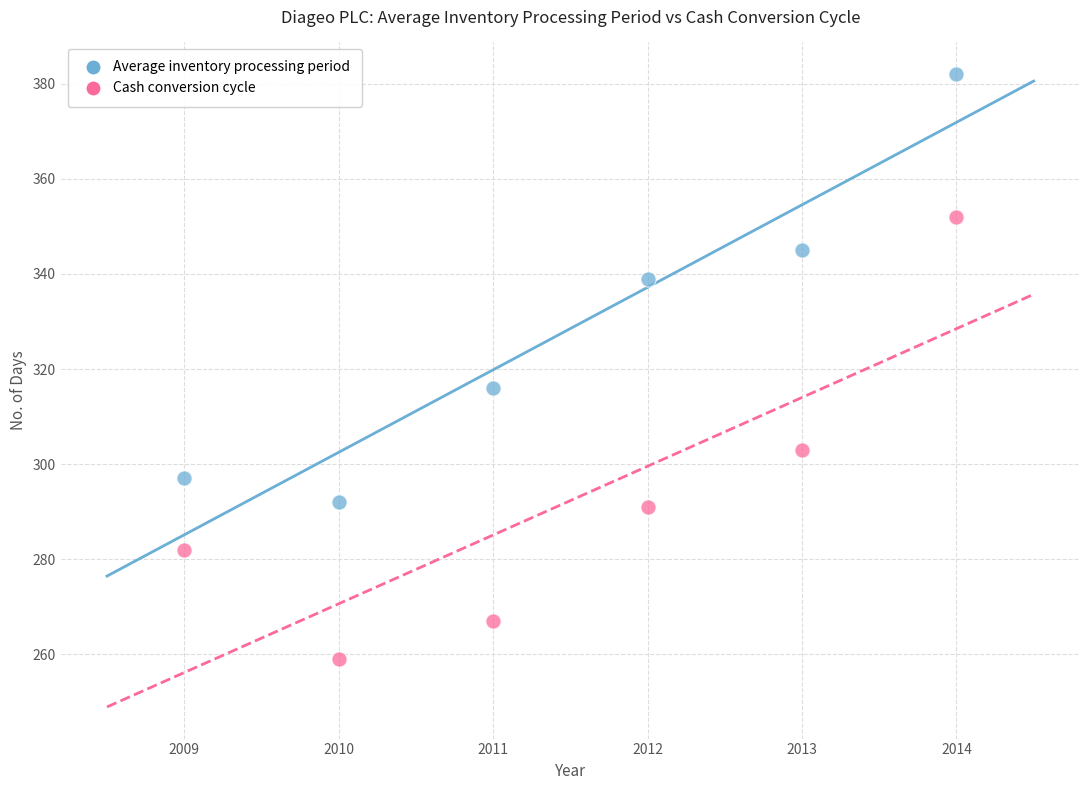

Across all data points, what is the average Y value?

310